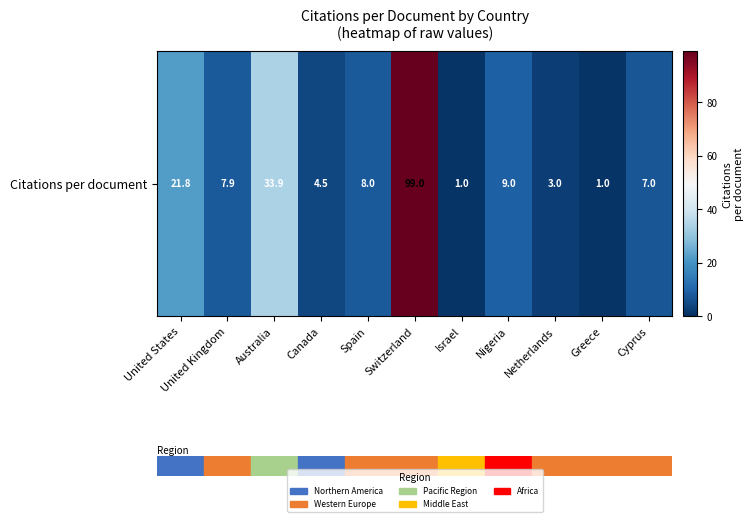

What is the average value?

17.8